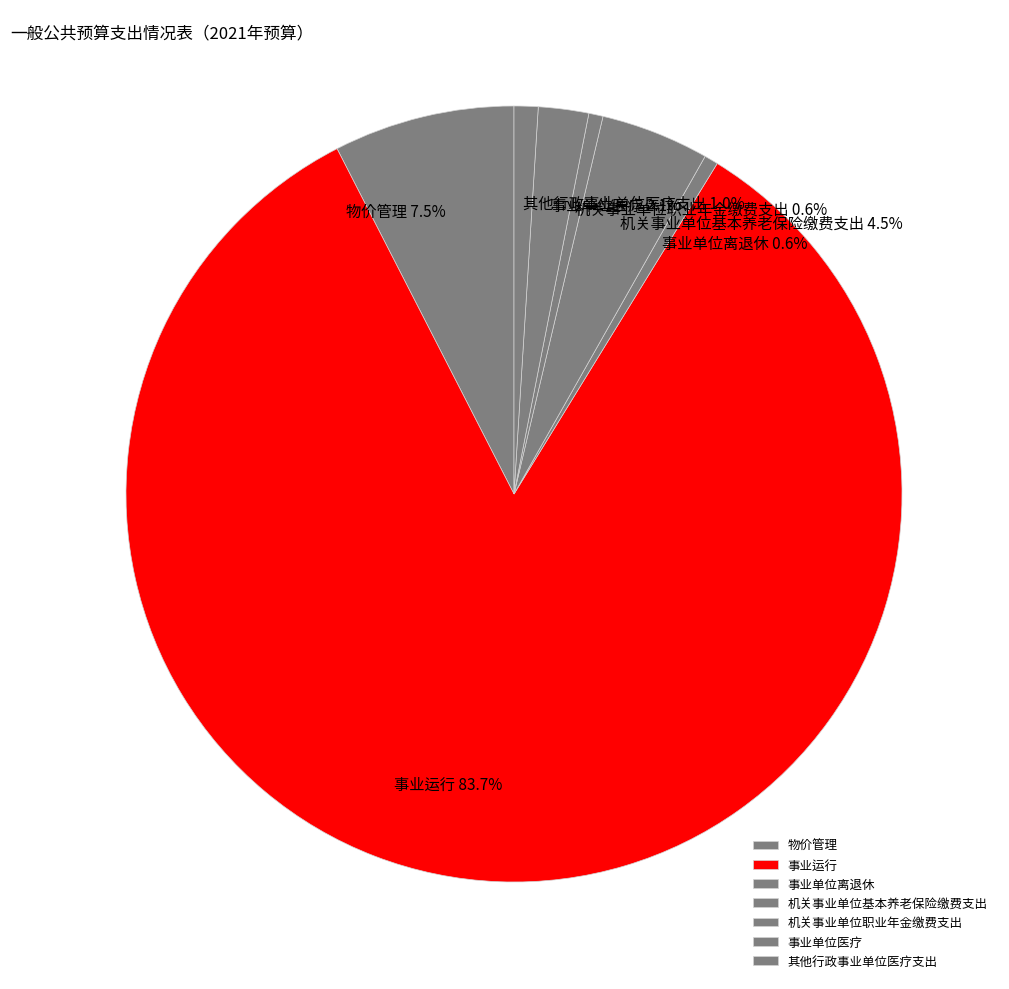

How much of the chart is everything except 事业单位医疗?

97.9%